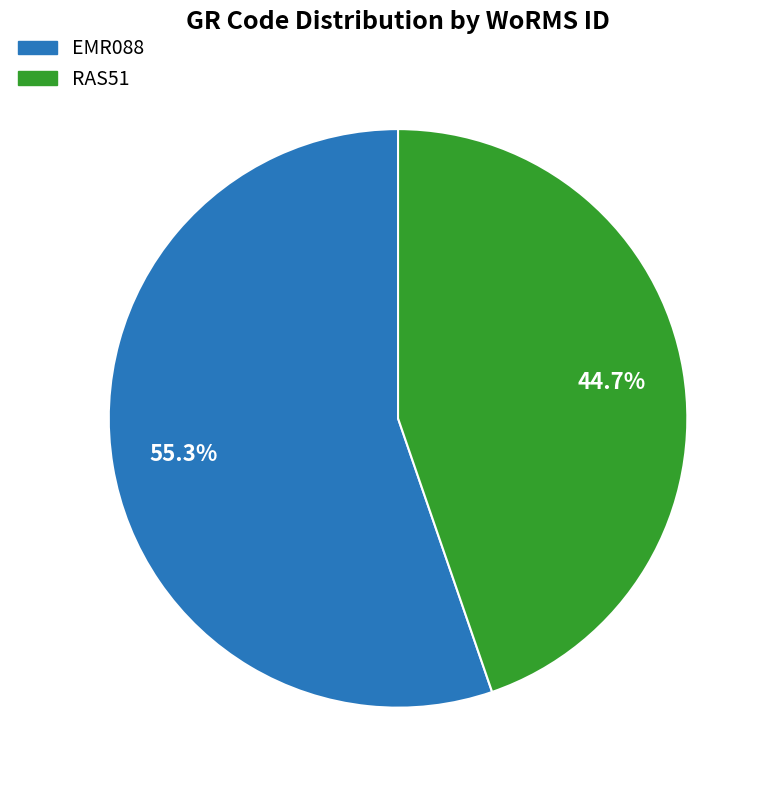

How much of the chart is everything except RAS51?

55.3%